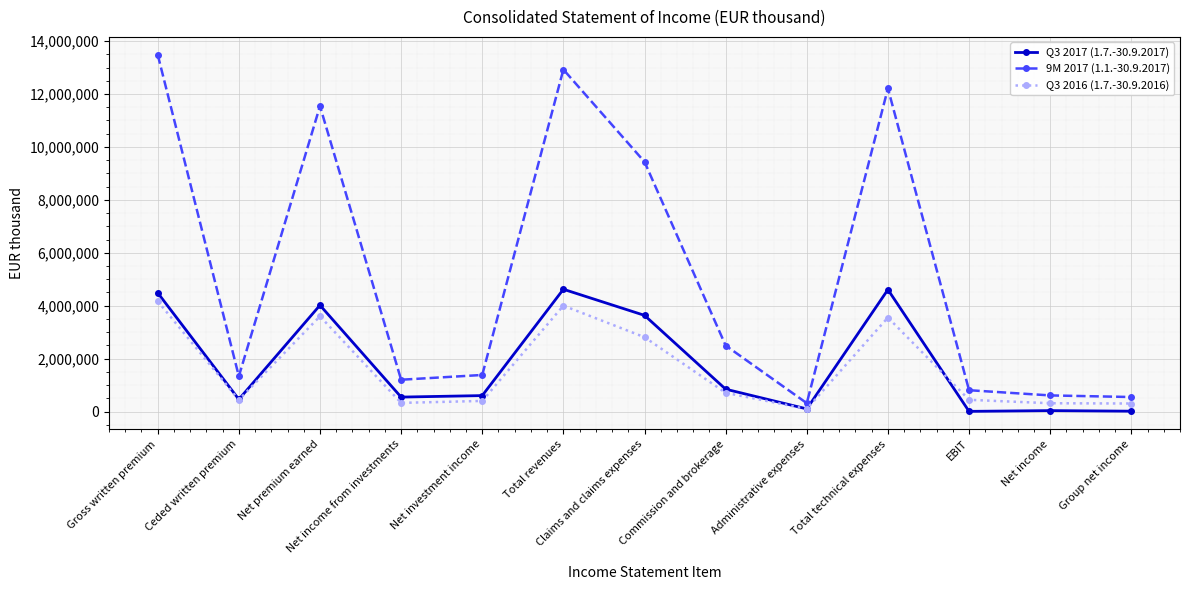

How many data points does each series have?

13